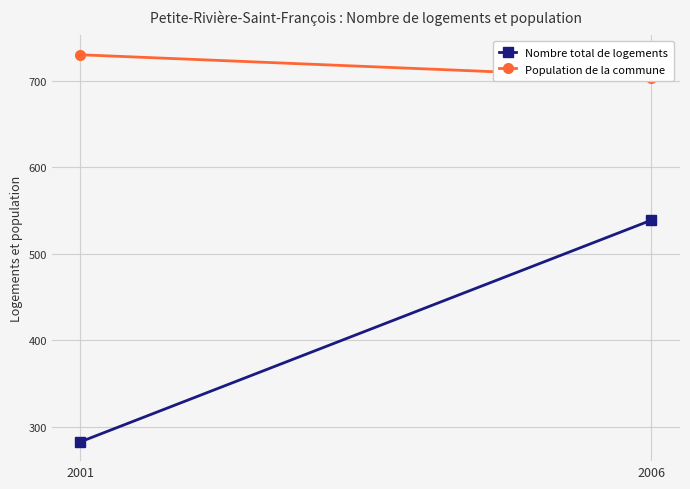

What is the sum of the Nombre total de logements values at 2001 and 2006?

822